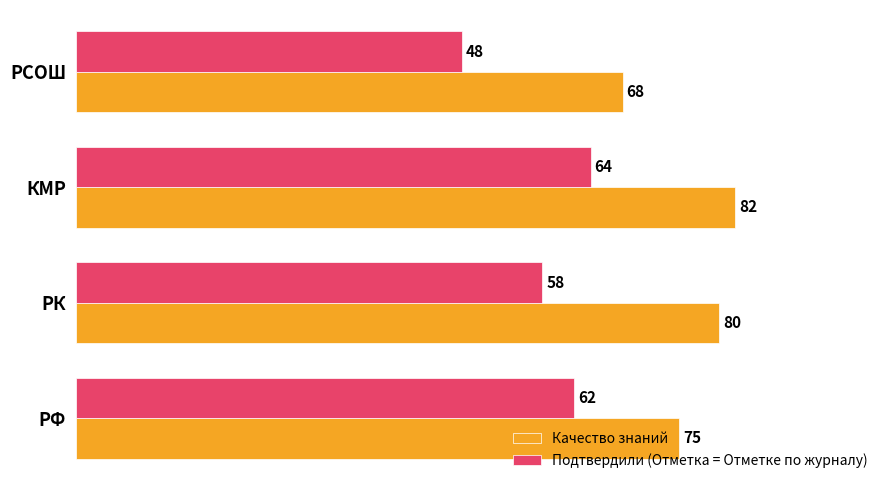

List the series in order of their peak value, highest first.

Качество знаний, Подтвердили (Отметка = Отметке по журналу)